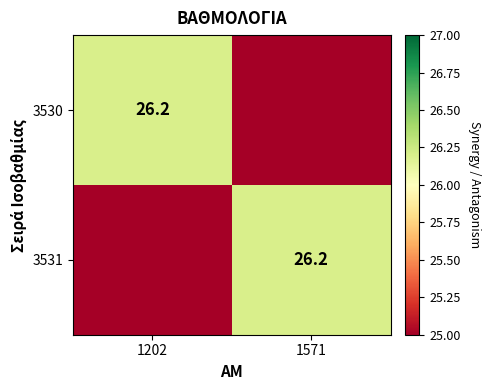

True or false: 3531 has a value of 26.2 at 1571.

True